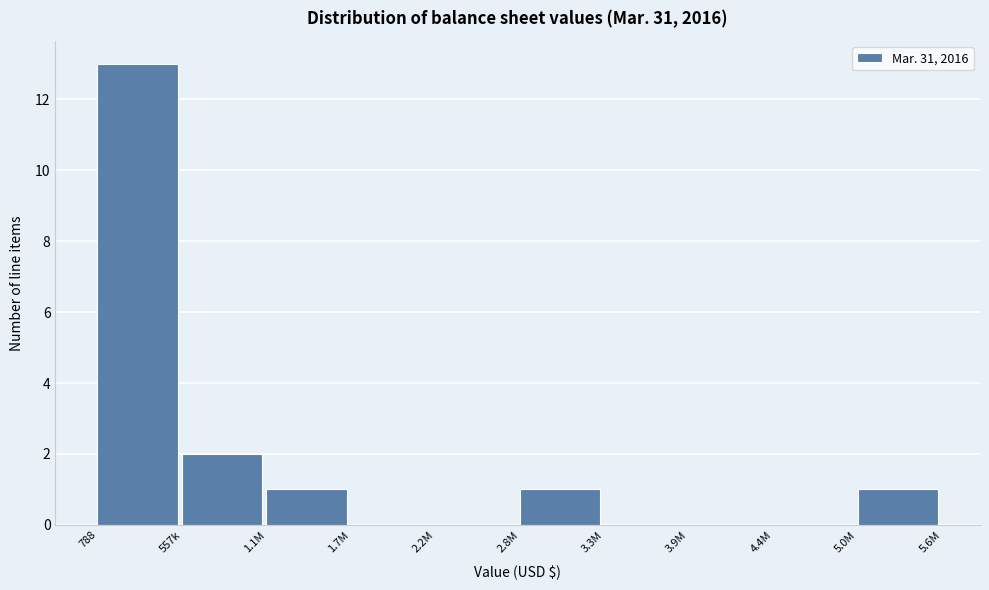

Reading right to left, list all the values displayed in this chart.

5.0M=1	4.4M=0	3.9M=0	3.3M=0	2.8M=1	2.2M=0	1.7M=0	1.1M=1	557k=2	788=13